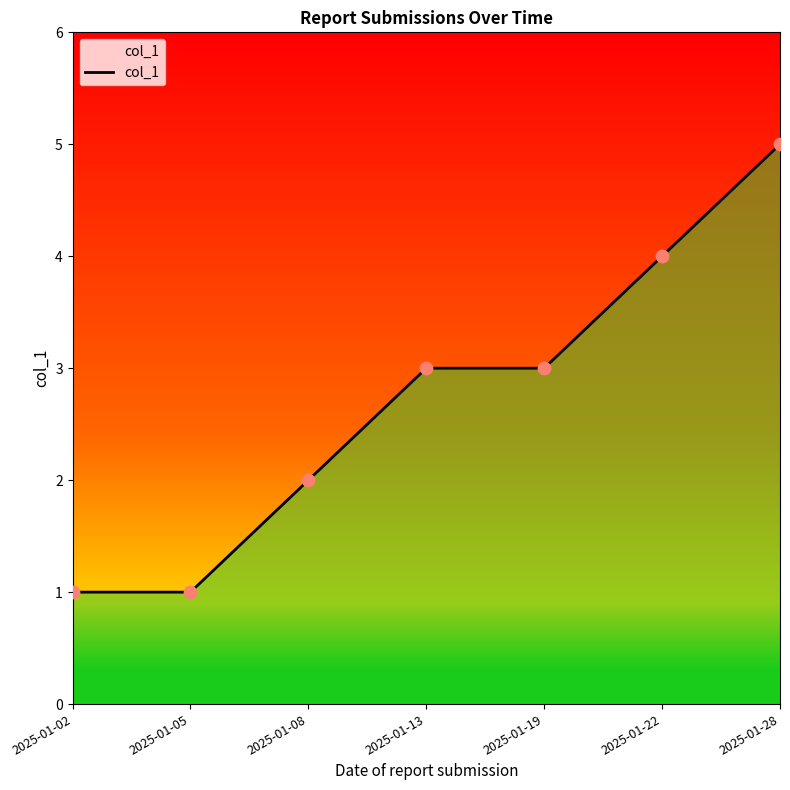

Between 2025-01-22 and 2025-01-28, which is larger?

2025-01-28